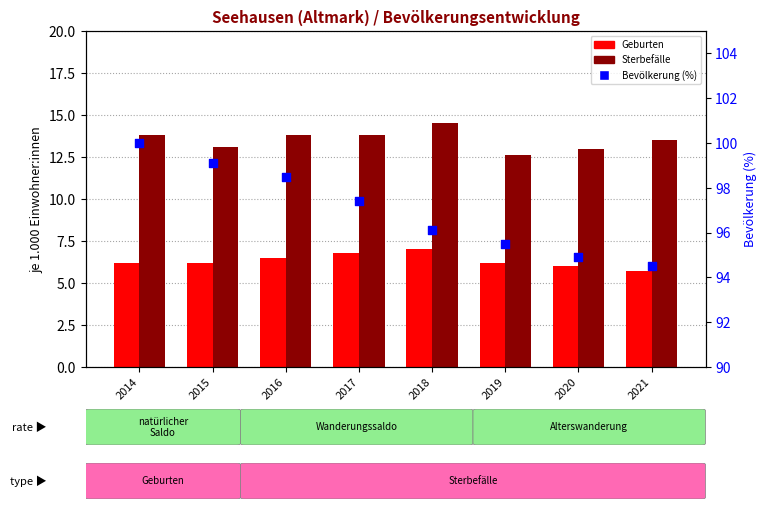

Which series reaches the minimum Y coordinate?

Geburten